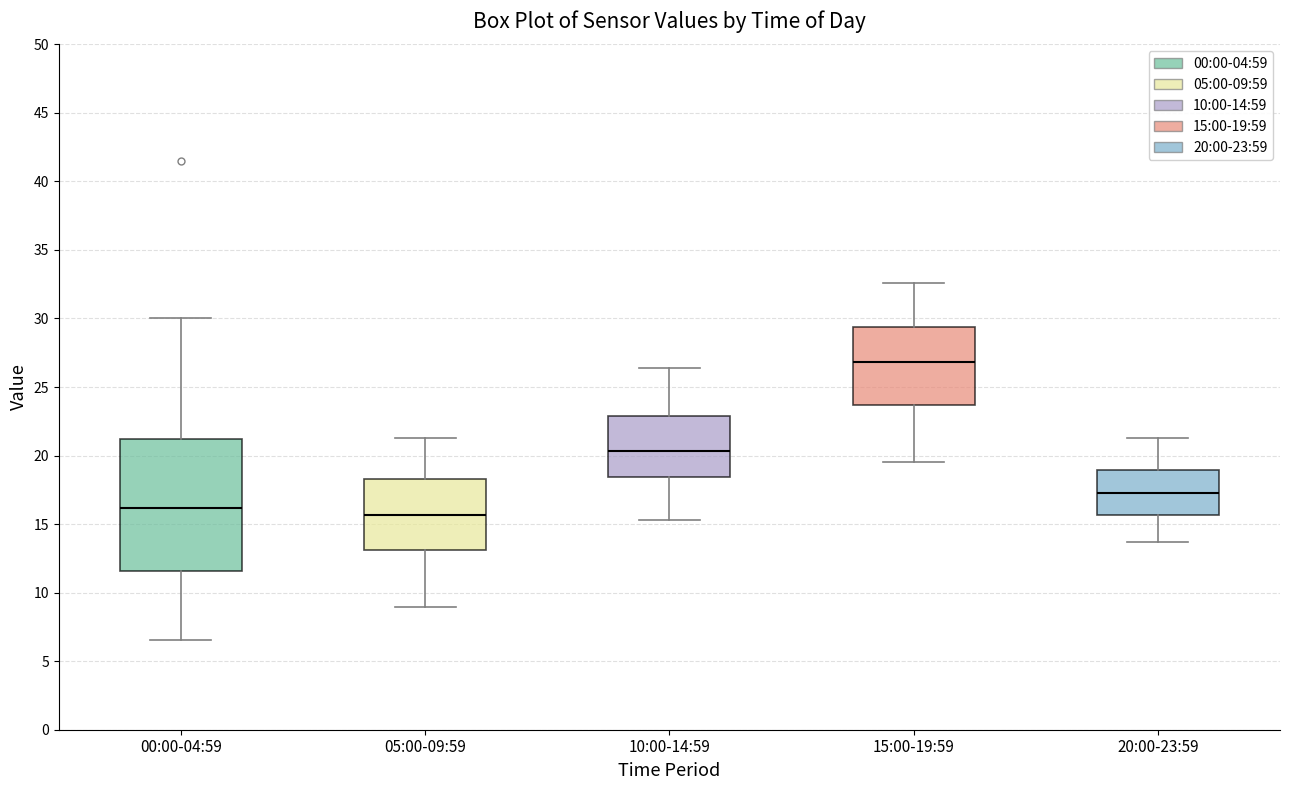

Reading left to right, transcribe this box plot: for each box, give where its median line is, the range the box spans, and where its two whiskers end, as read against the y-axis. The values are not printed on the chart, so give them approximately, as read against the axis.

00:00-04:59: median 16.0, box 11.5 to 21.0, whiskers 6.5 to 30.0
05:00-09:59: median 15.5, box 13.0 to 18.5, whiskers 9.0 to 21.5
10:00-14:59: median 20.5, box 18.5 to 23.0, whiskers 15.5 to 26.5
15:00-19:59: median 27.0, box 23.5 to 29.5, whiskers 19.5 to 32.5
20:00-23:59: median 17.5, box 15.5 to 19.0, whiskers 13.5 to 21.5